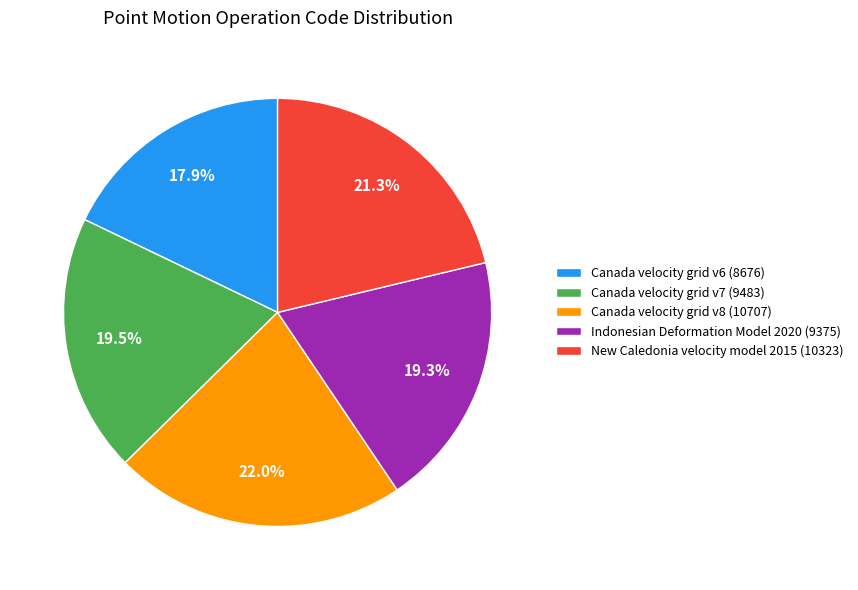

Approximately how many times larger is the value at Canada velocity grid v6 (8676) compared to Canada velocity grid v7 (9483)?

0.9